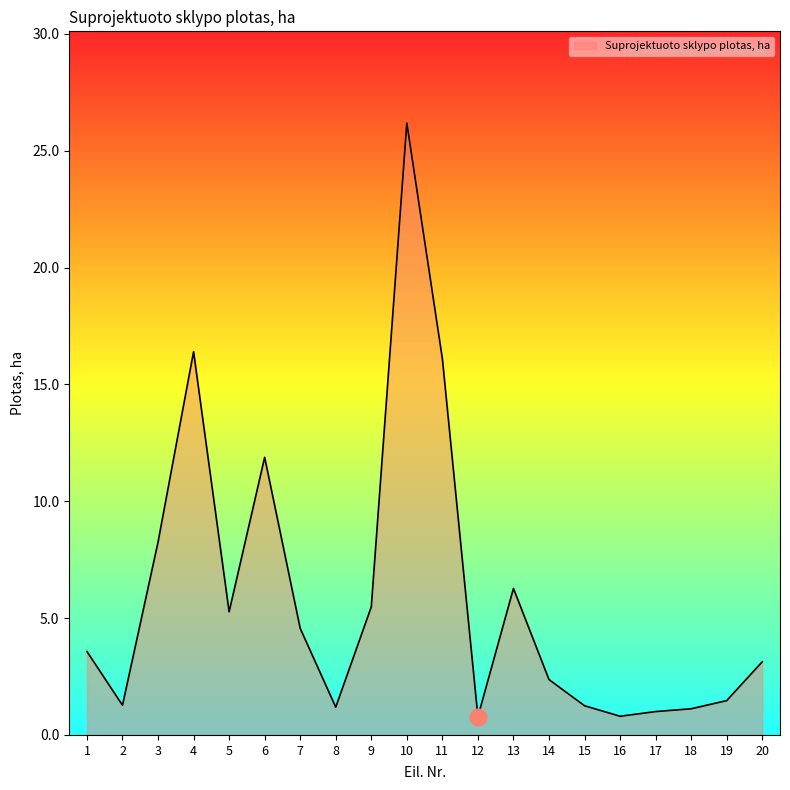

What is the change in value from 3 to 20?

-5.1